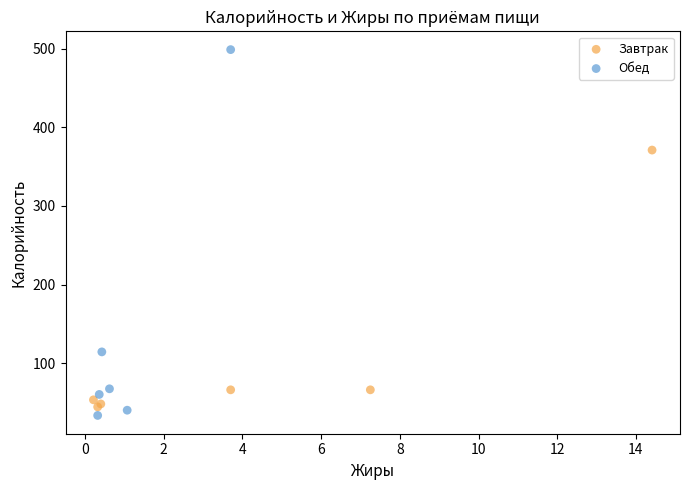

Which series has the widest spread of Y values?

Обед